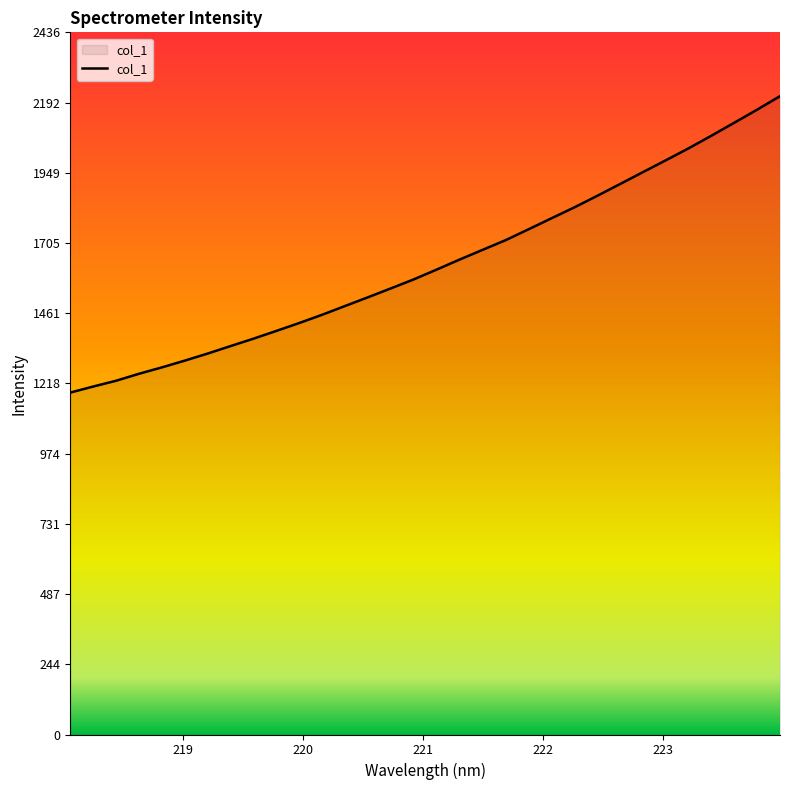

What is the difference between the maximum and minimum values?

1028.2